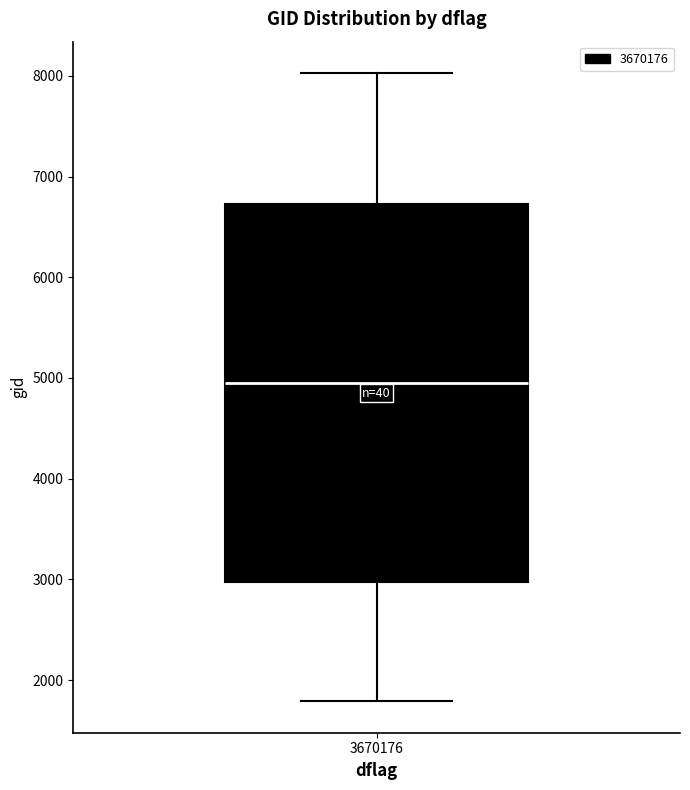

Where is the upper edge of the box at x = 3670176 on the y-axis? The values are not printed on the chart, so give them approximately, as read against the axis.

6700